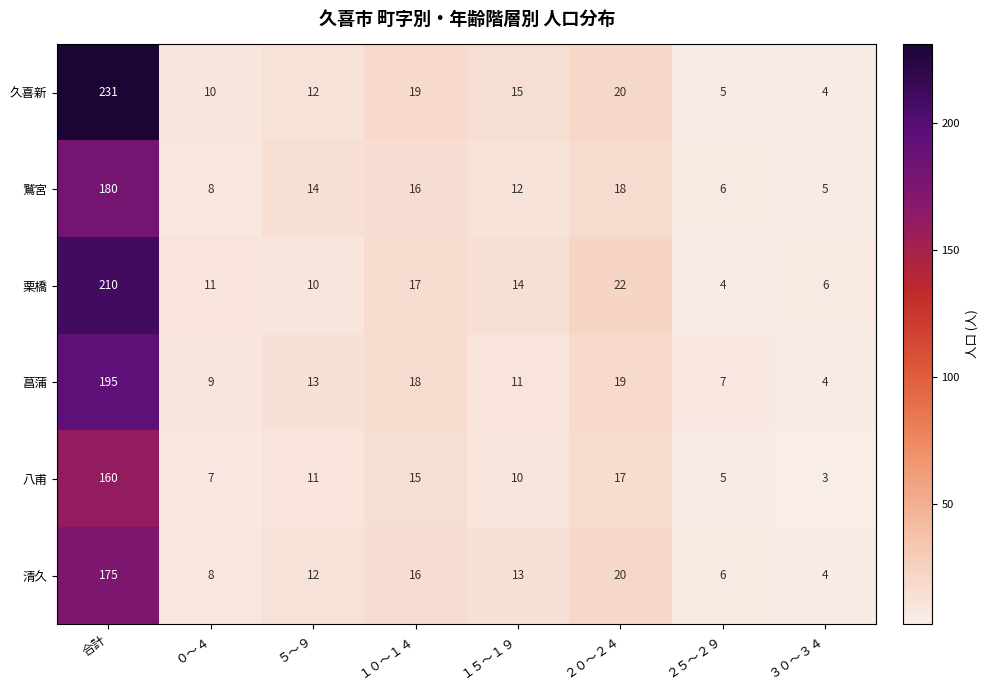

What value does the 清久 series have at ２０～２４, to the nearest 10?

20